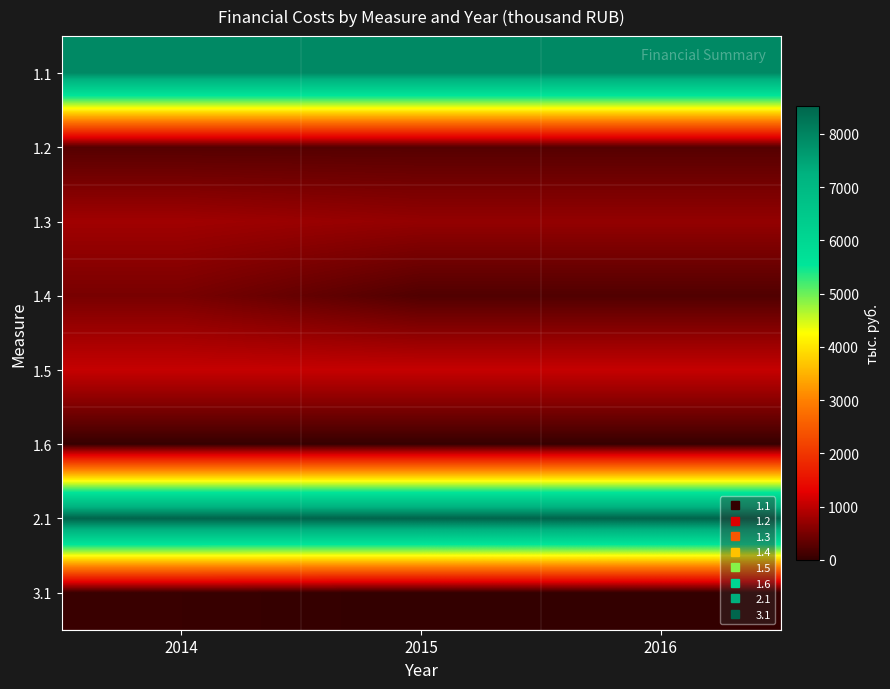

List the series in order of their peak value, highest first.

2.1, 1.1, 1.5, 1.3, 1.4, 1.2, 3.1, 1.6